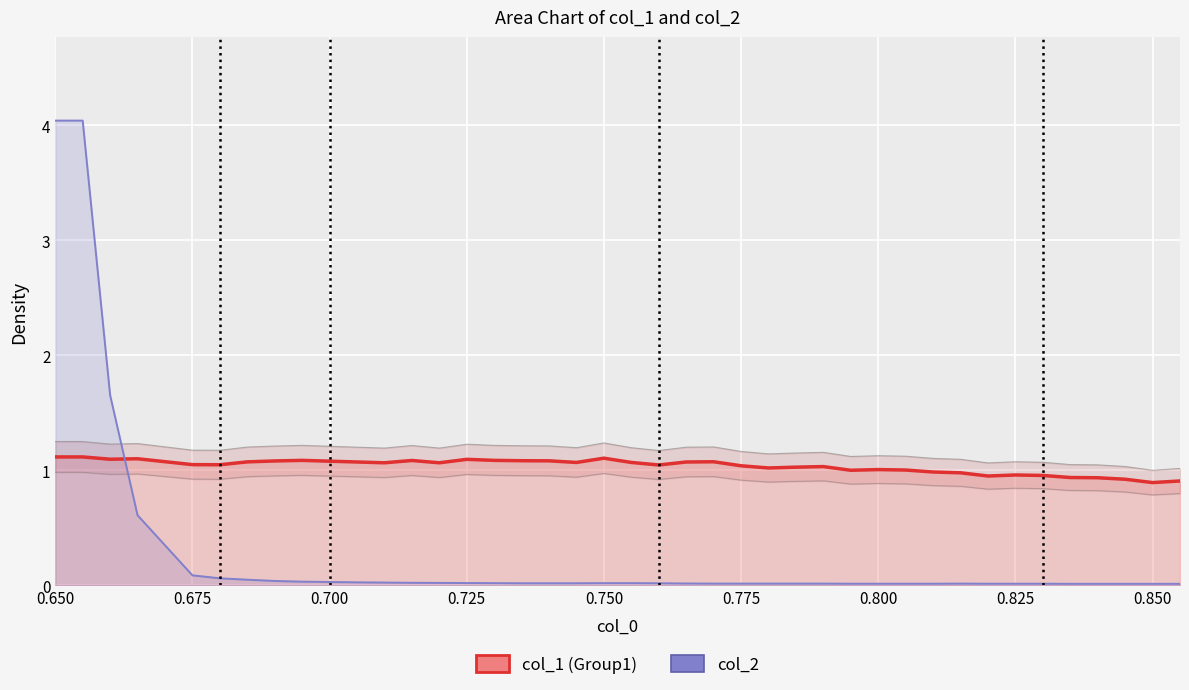

List the series in order of their peak value, lowest first.

col_1 line, col_2 line